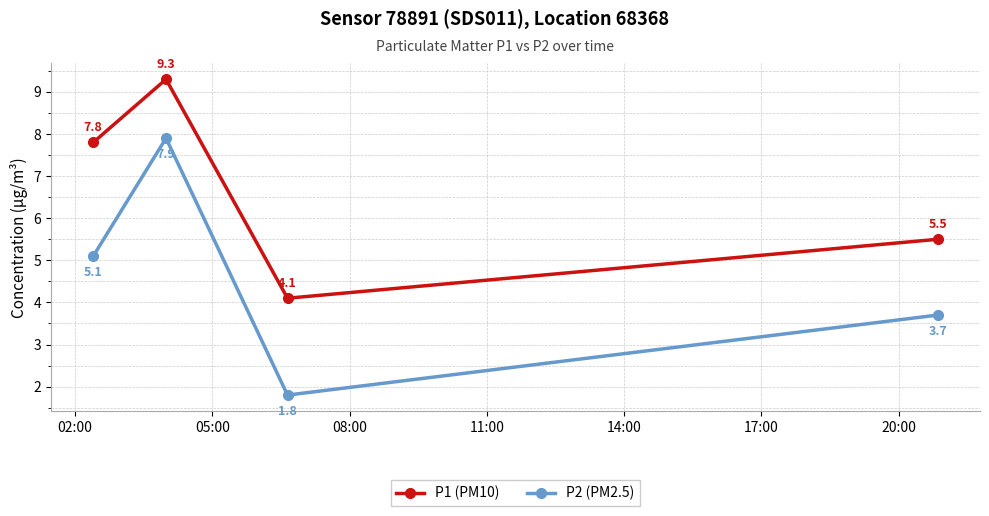

What is the average value of the P2 (PM2.5) series?

4.6